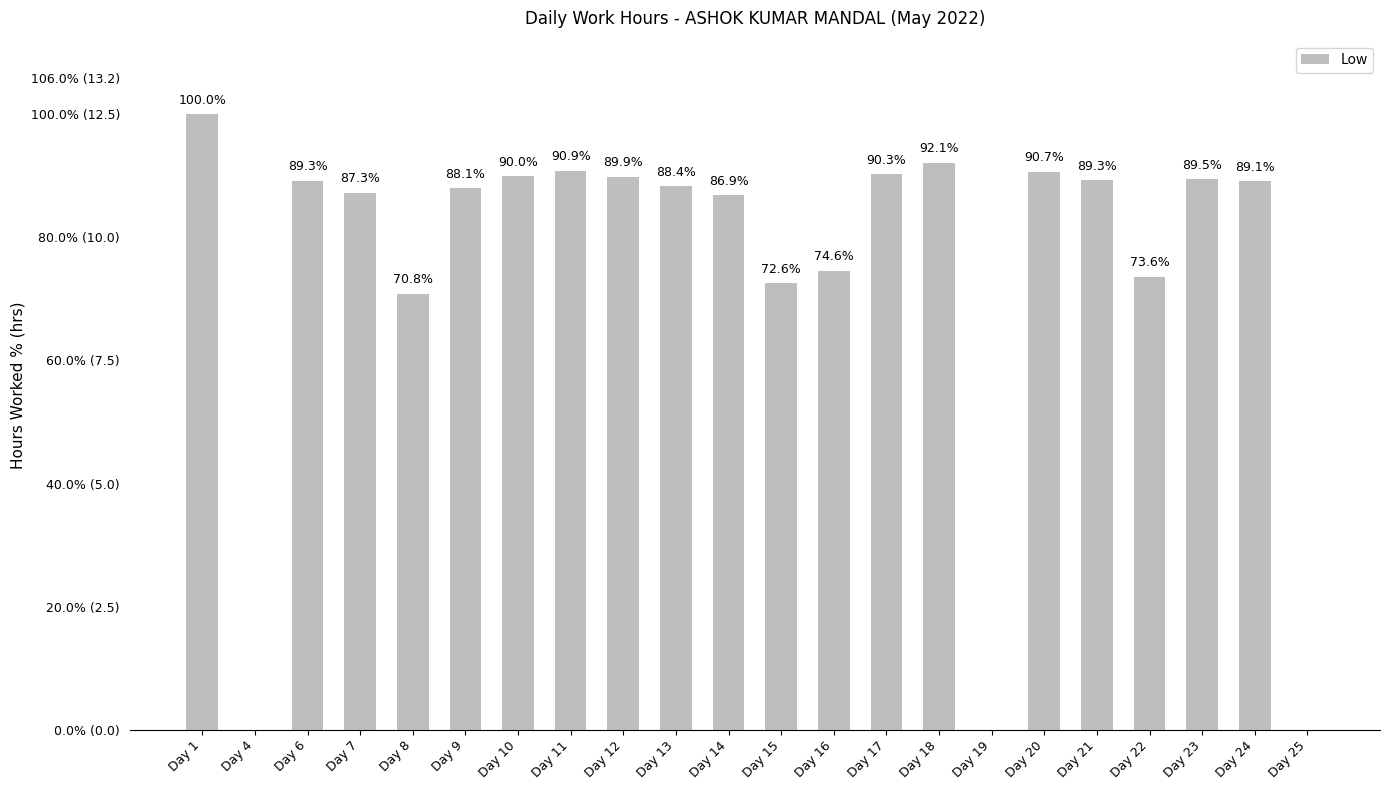

List the labels in order of value, largest first.

Day 1, Day 18, Day 11, Day 20, Day 17, Day 10, Day 12, Day 23, Day 21, Day 6, Day 24, Day 13, Day 9, Day 7, Day 14, Day 16, Day 22, Day 15, Day 8, Day 4, Day 19, Day 25